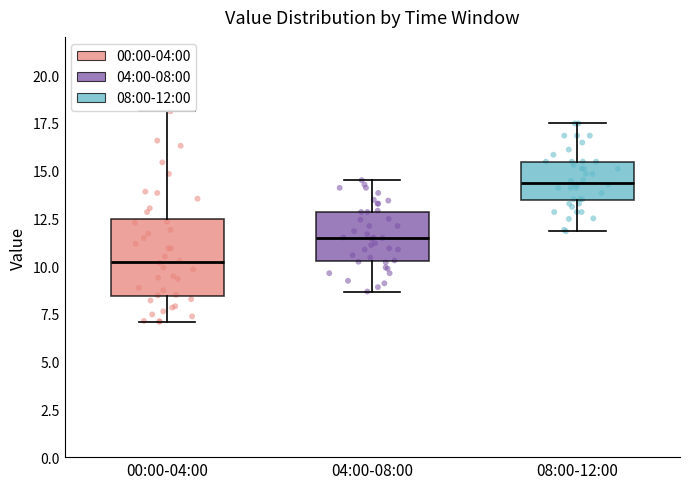

Which box has the highest median line?

08:00-12:00